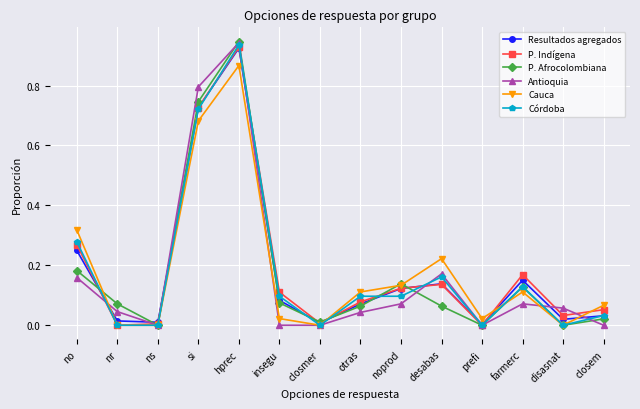

What is the total value across all series at farmerc?

0.8